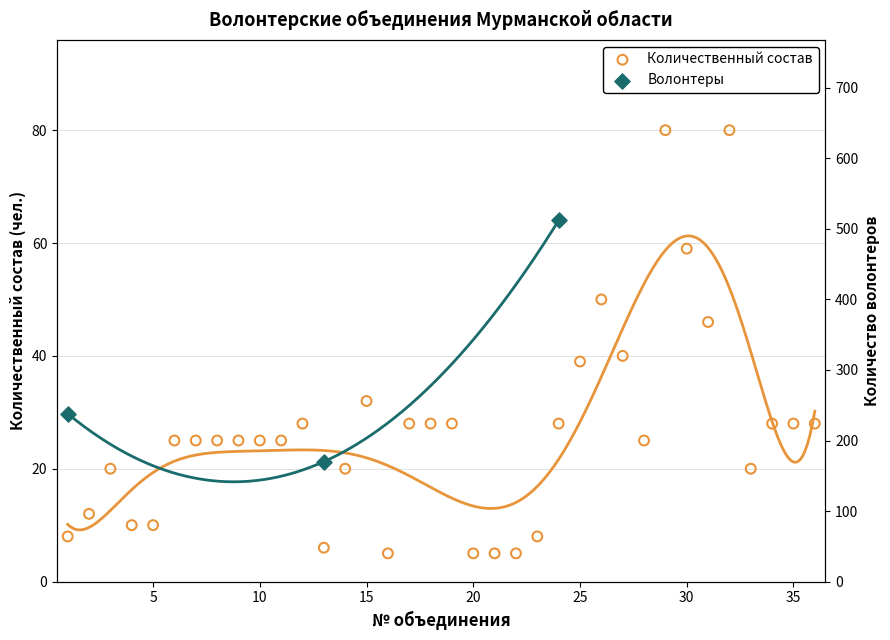

What is the change in value from 18 to 25?

+11